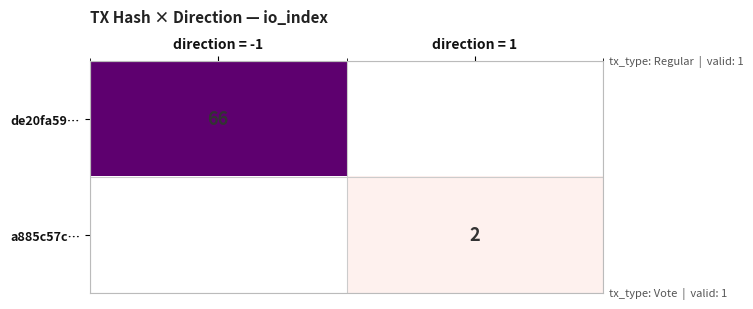

True or false: de20fa59… has a value of 31 at direction = -1.

False